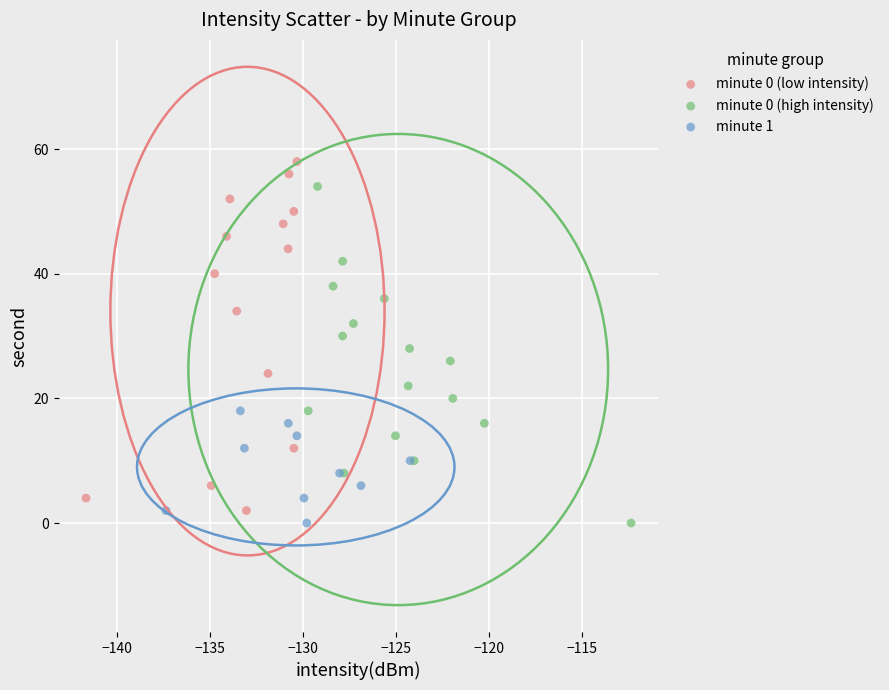

Which series reaches the maximum Y coordinate?

minute 0 (low intensity)